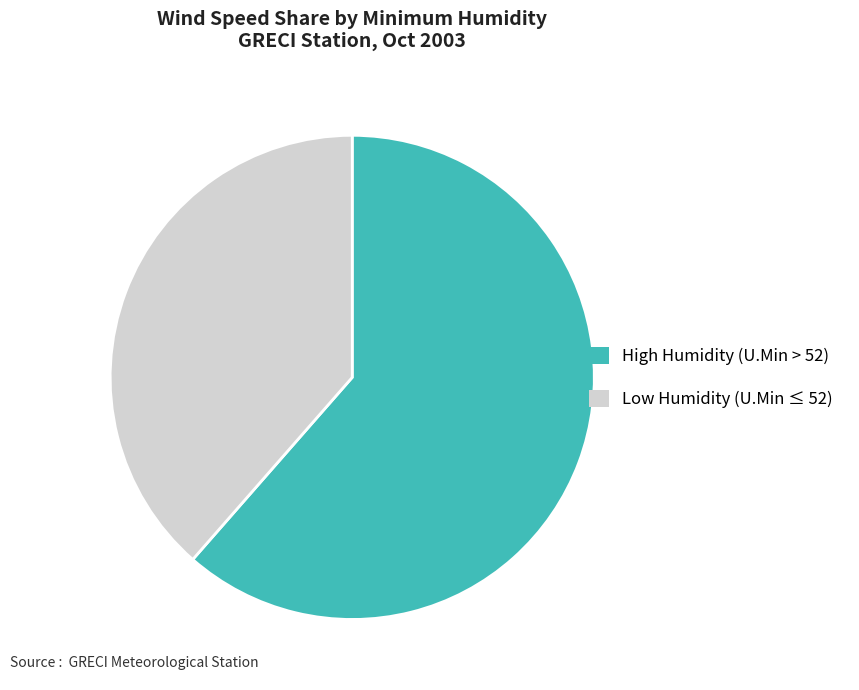

The Low Humidity (U.Min ≤ 52) slice represents 47% of the pie. True or false?

False